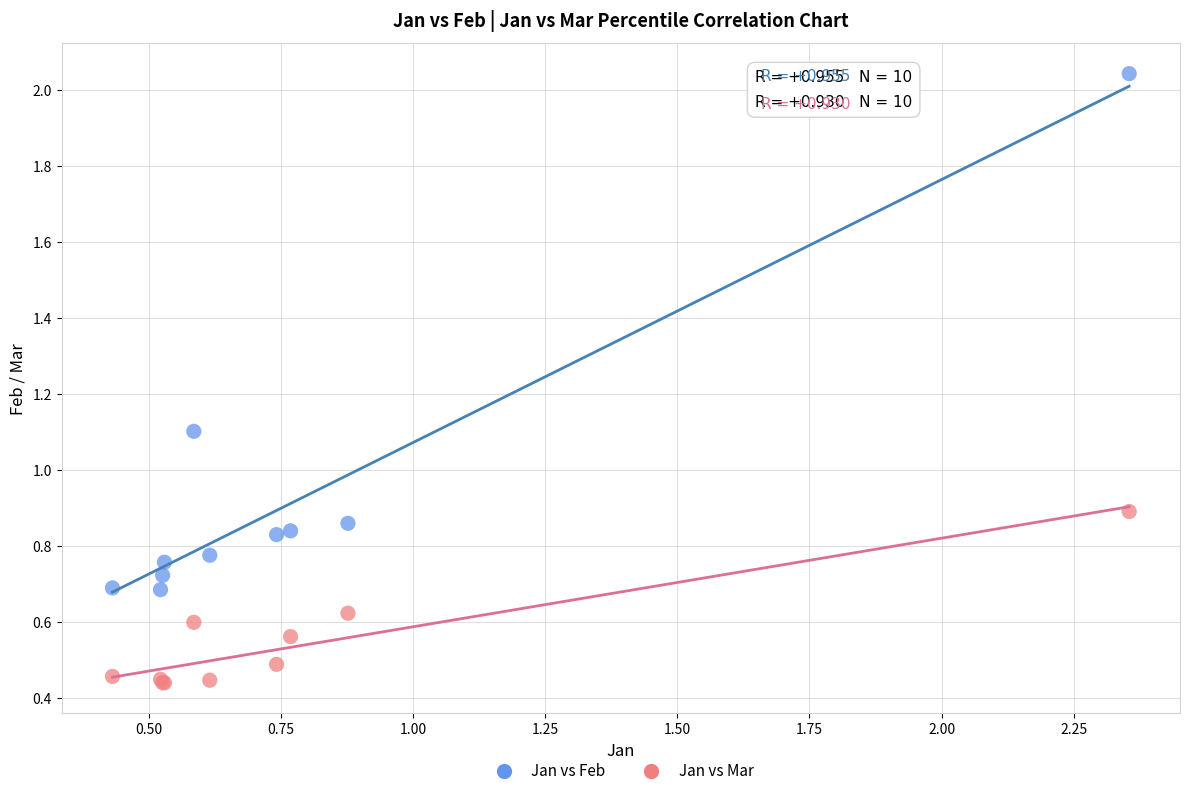

Which series reaches the minimum Y coordinate?

Jan vs Mar